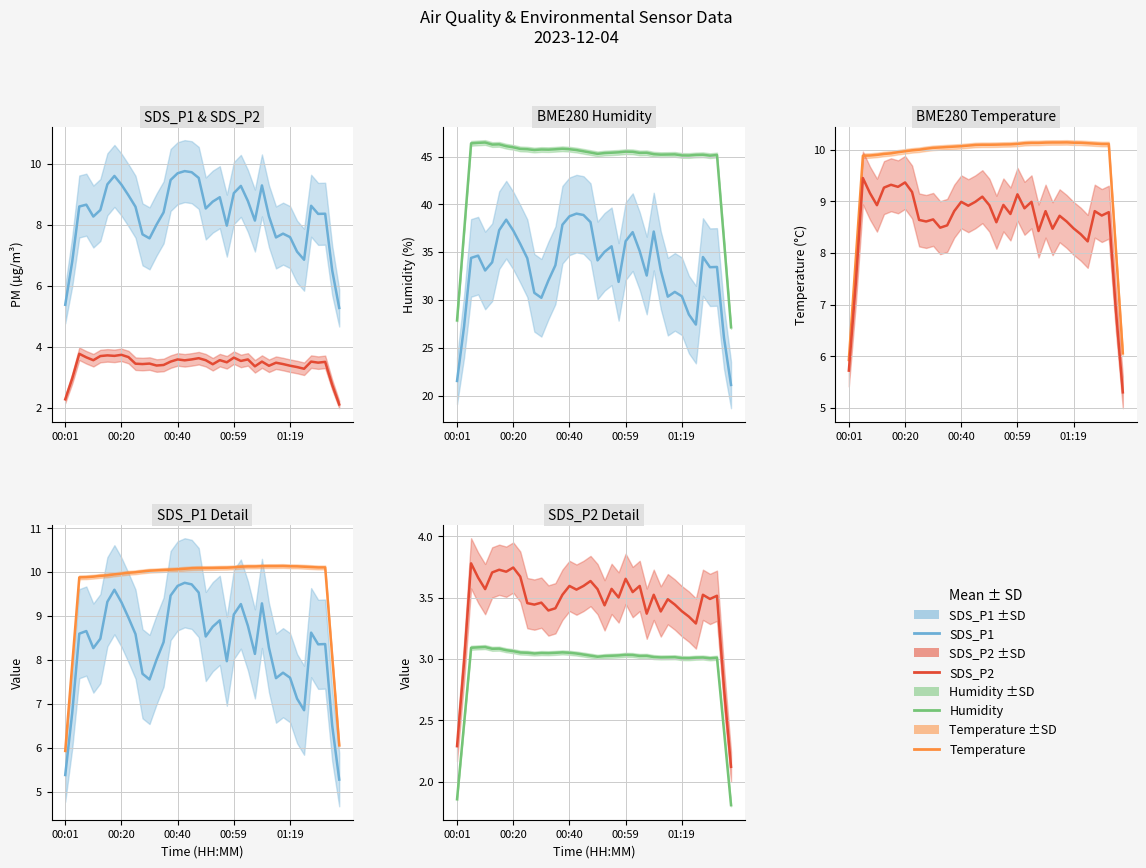

Which series has the largest range (max minus min)?

SDS_P1